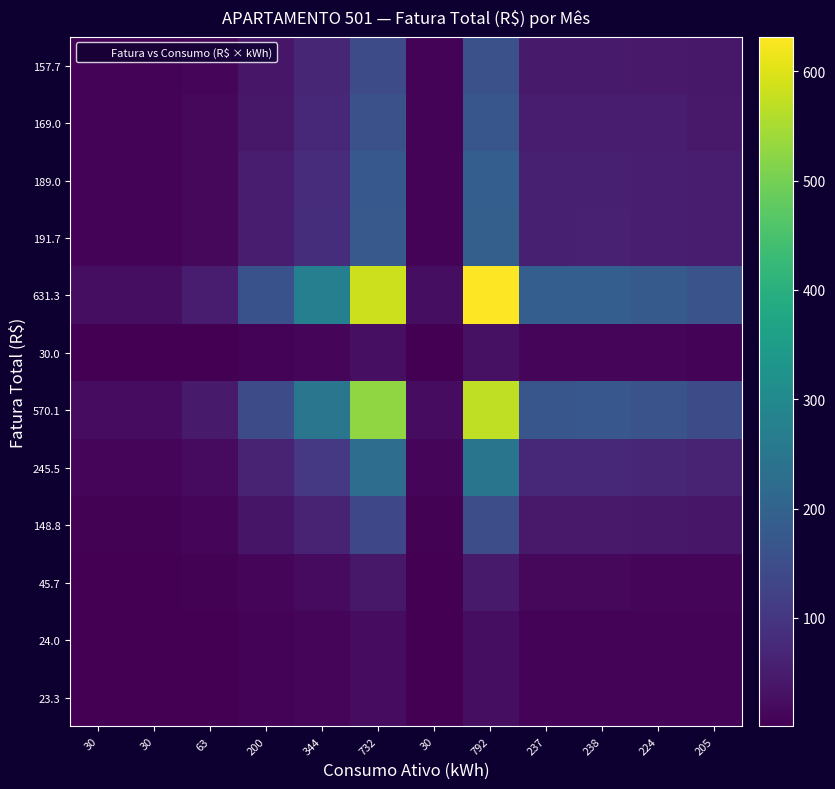

What is the total value across all series at 237?

726.0